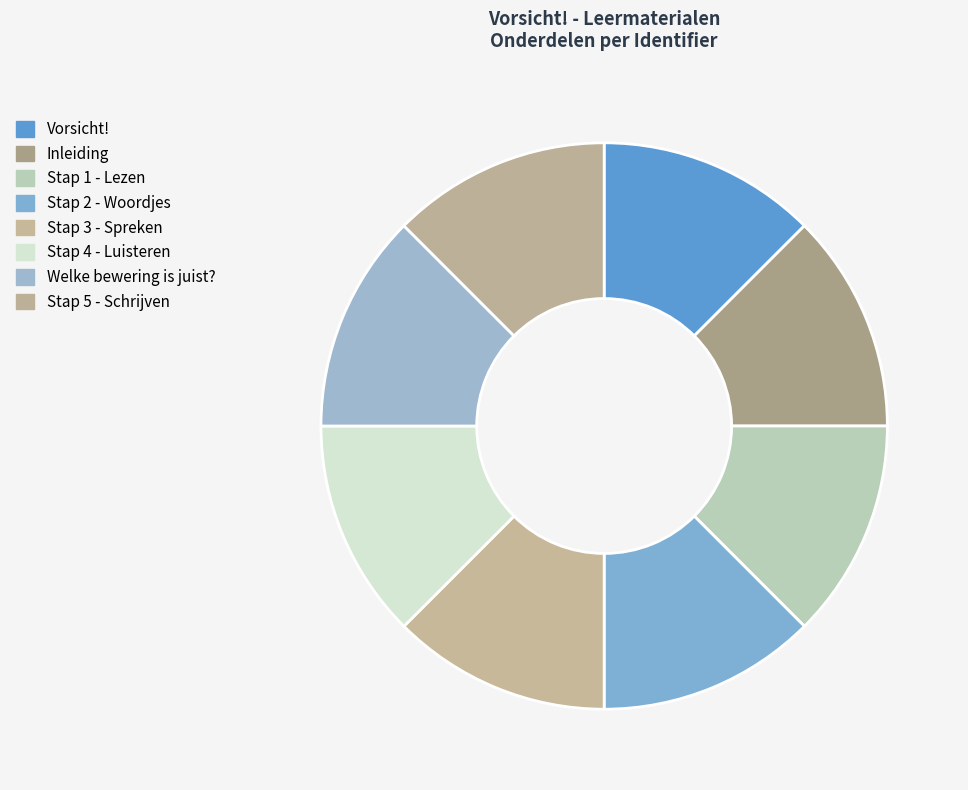

What percentage is the Welke bewering is juist? slice, to the nearest percent?

13%